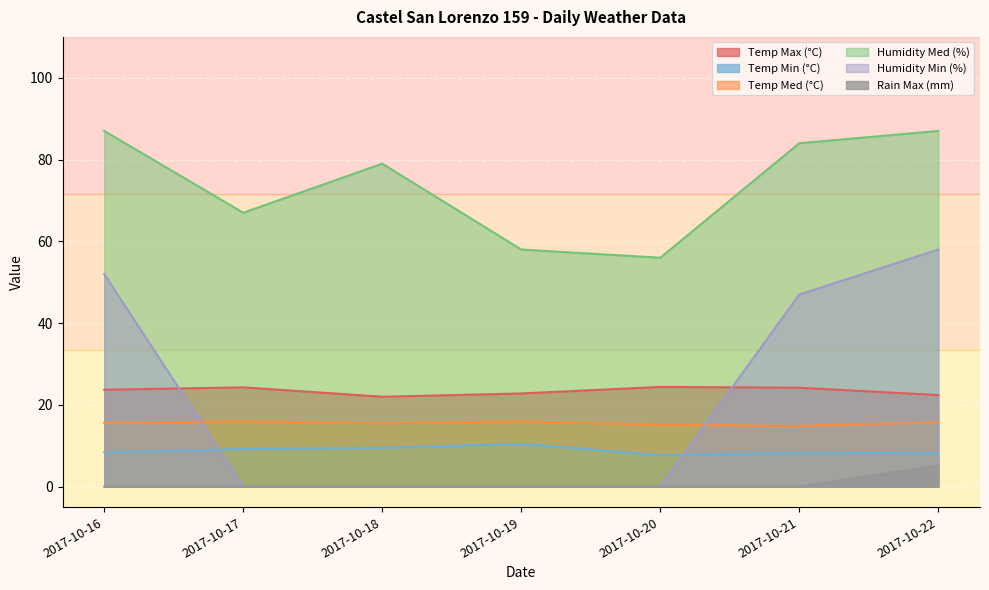

True or false: Rain Max (mm) has a value of 5.2 at 2017-10-22.

True